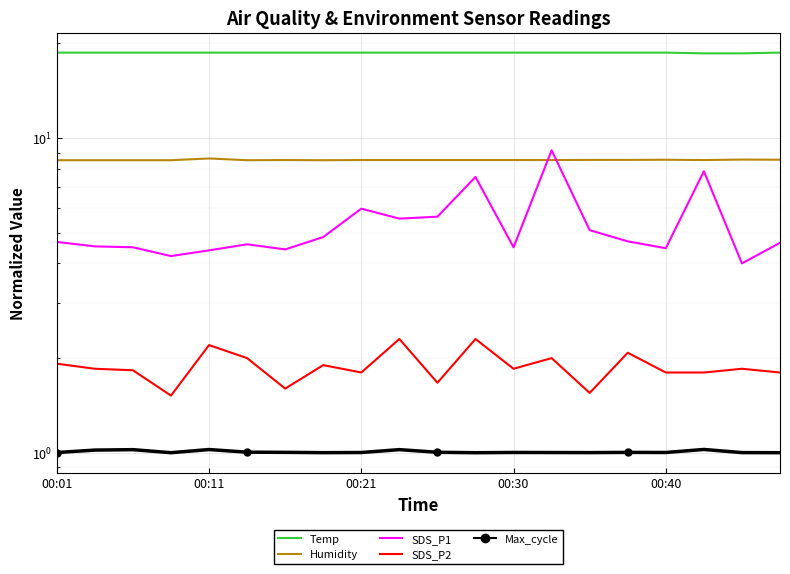

Which series has the largest range (max minus min)?

SDS_P1